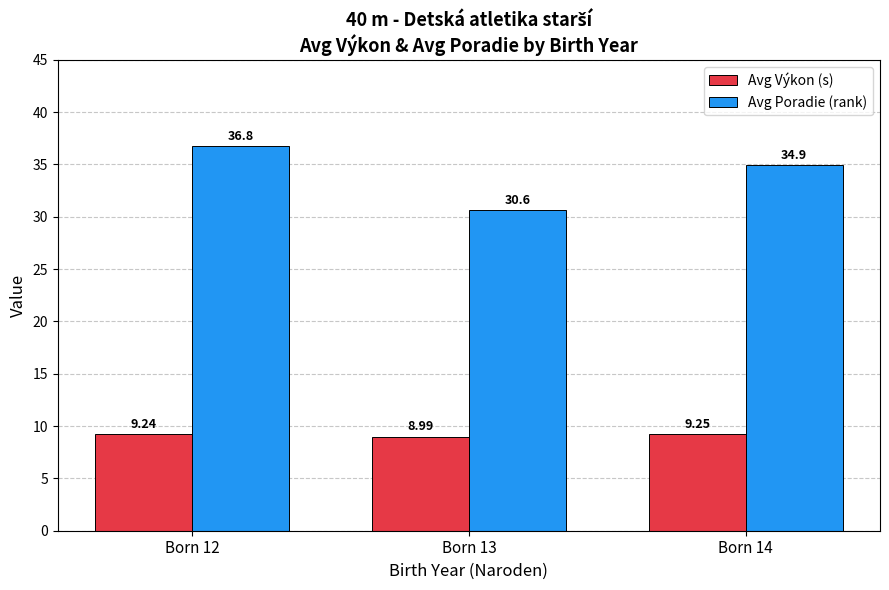

True or false: Avg Poradie (rank) has a value of 18.6 at Born 12.

False